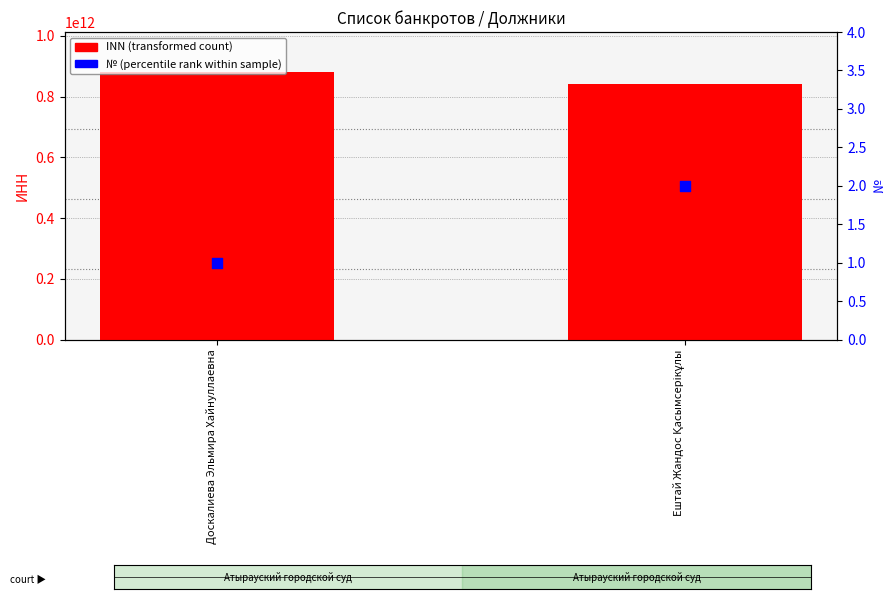

Which series reaches the maximum Y coordinate?

INN (transformed count)